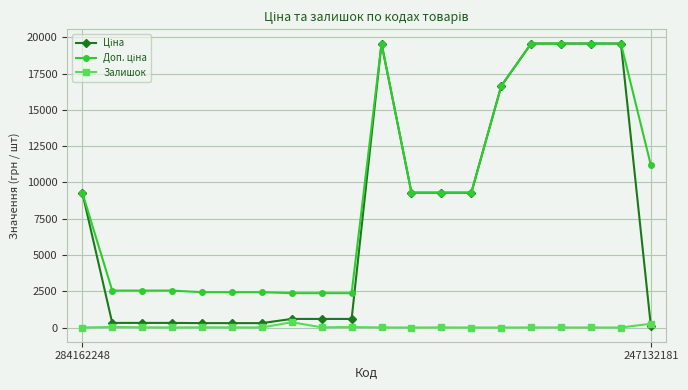

At how many categories does at least one series exceed 19243?

5